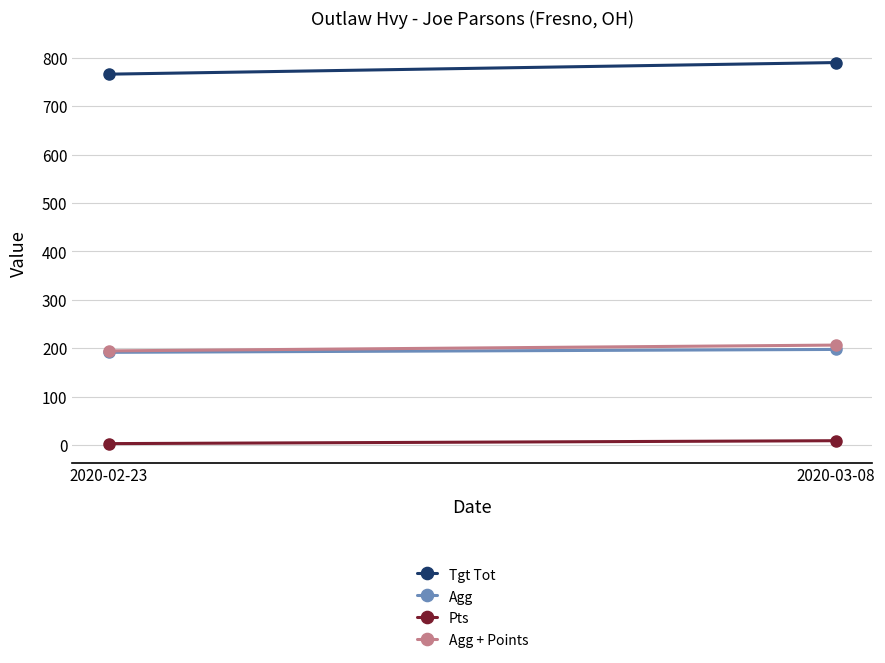

What is the label of the 1st point from the left?

2020-02-23